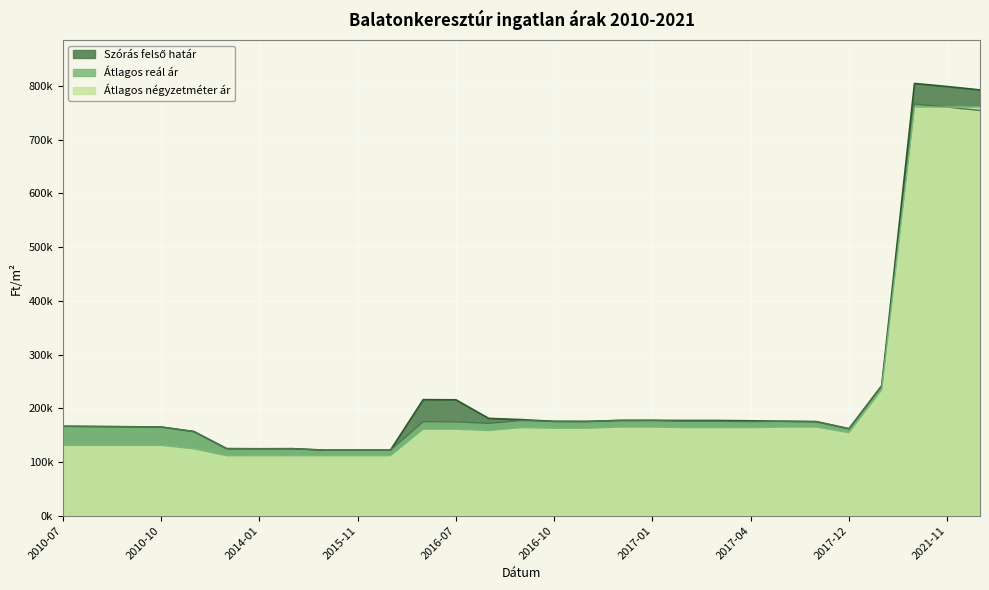

How many lines are shown in the chart?

3